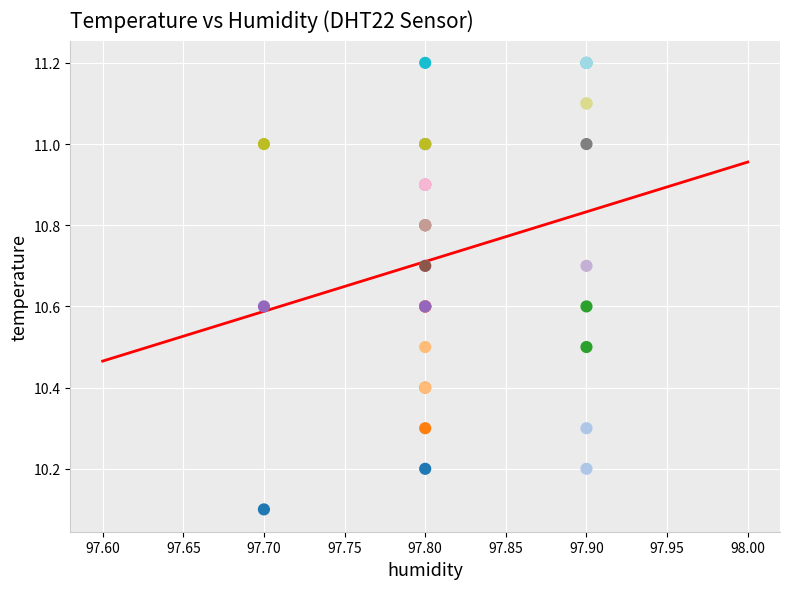

What Y value in the scatter plot is closest to 10?

10.1